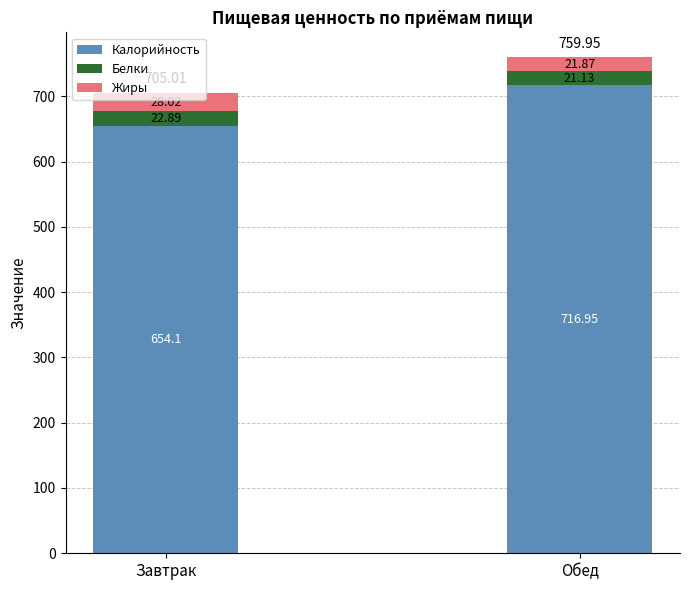

Are the bars horizontal?

No